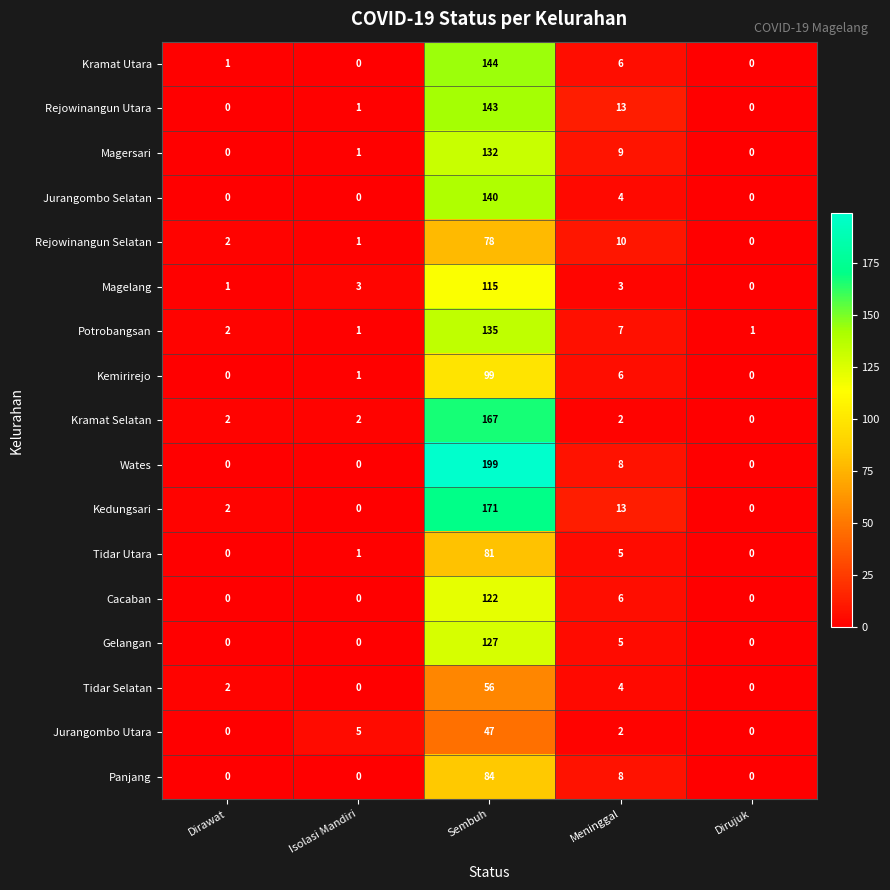

Which label corresponds to the largest value in the chart?

Sembuh